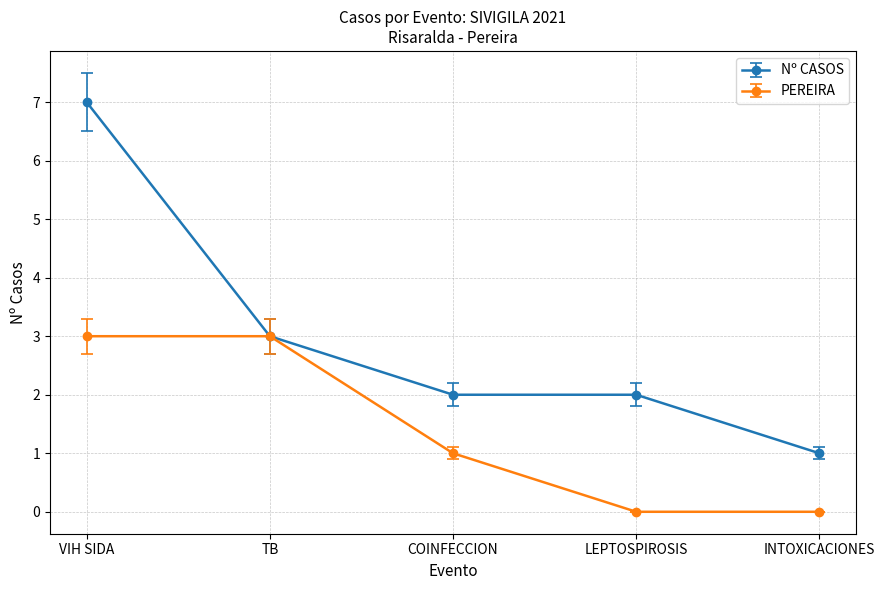

At which label does Nº CASOS reach its peak?

VIH SIDA